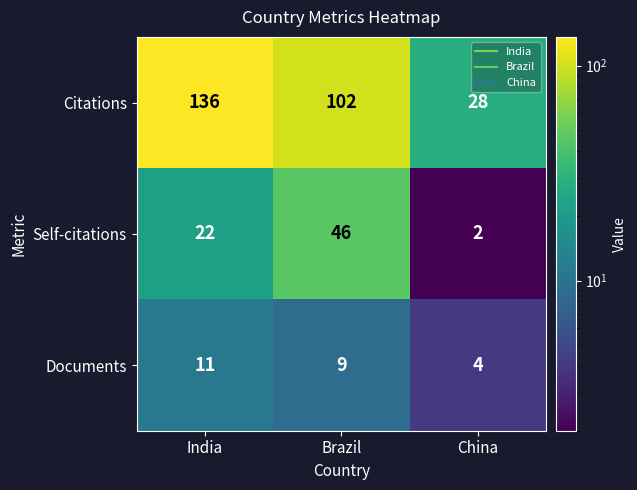

At China, list the series in order from smallest to largest.

Self-citations, Documents, Citations